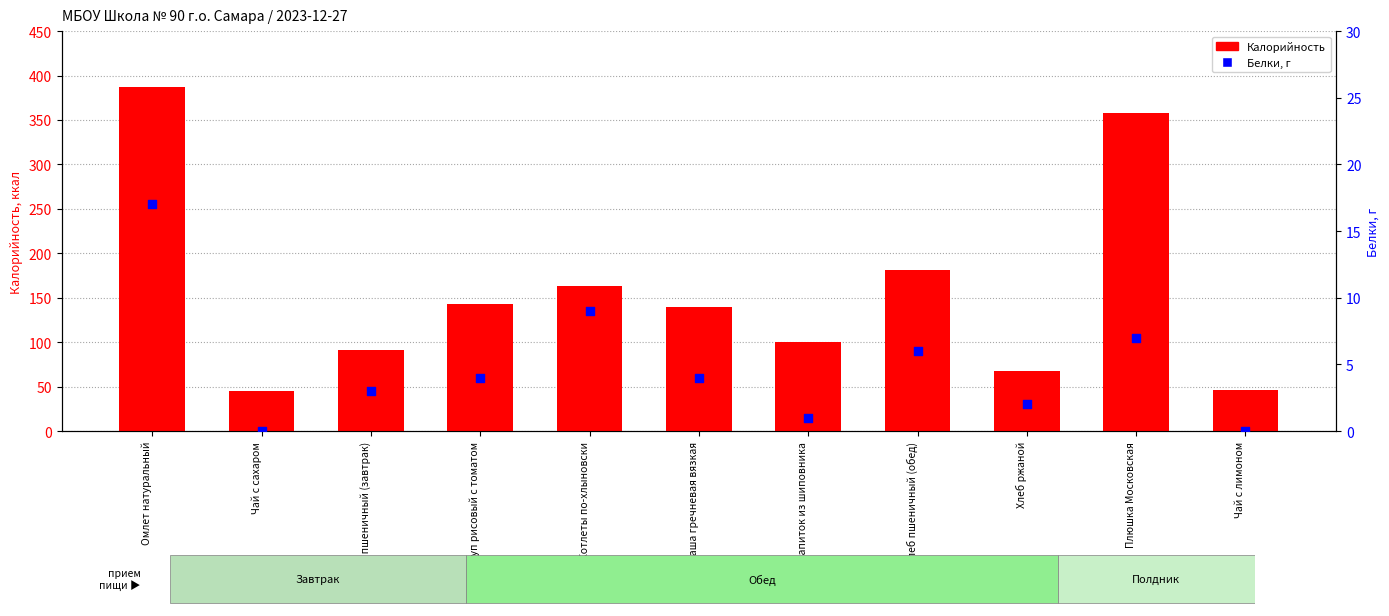

Which series has the largest Y range (max minus min)?

Калорийность